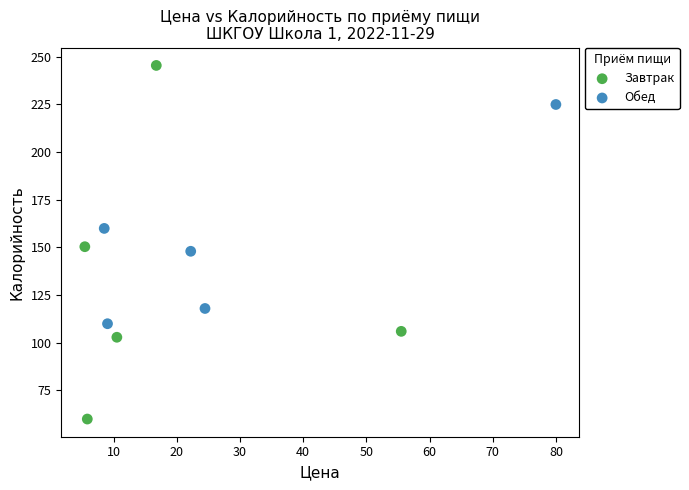

Which series contains the highest Y value?

Завтрак